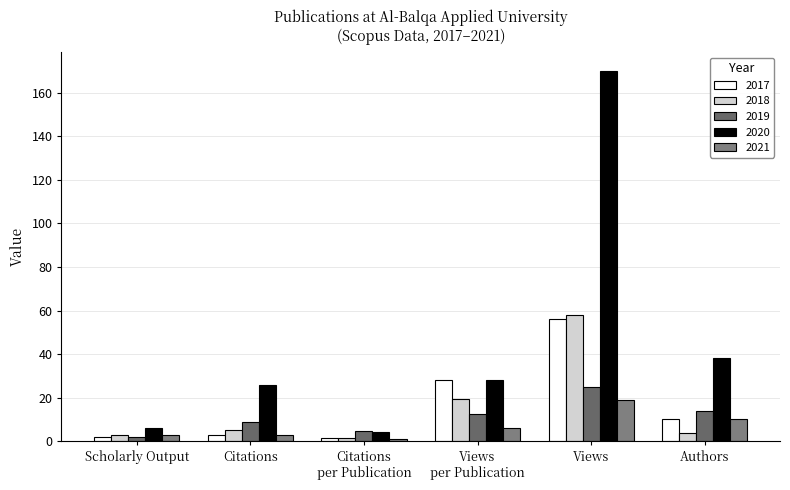

What is the difference between the maximum and minimum values in the 2017 series?

54.5